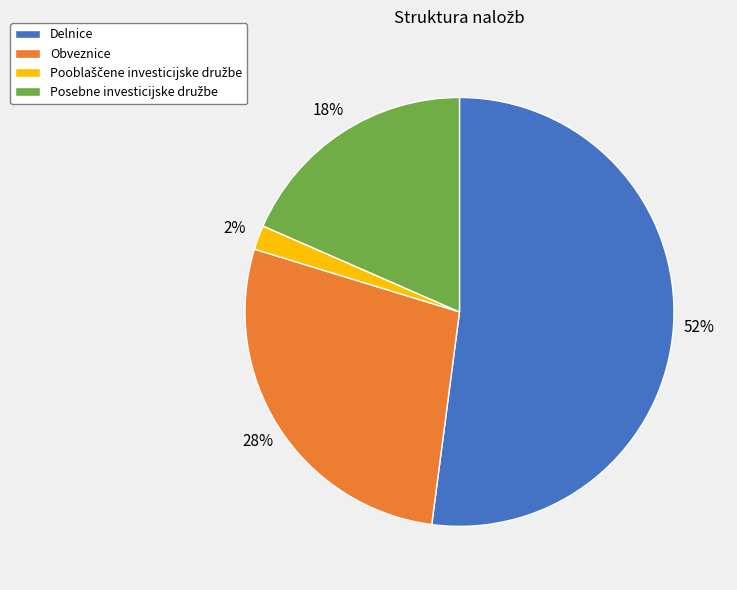

To the nearest percent, what is the difference between the Delnice and Obveznice slice percentages?

24%